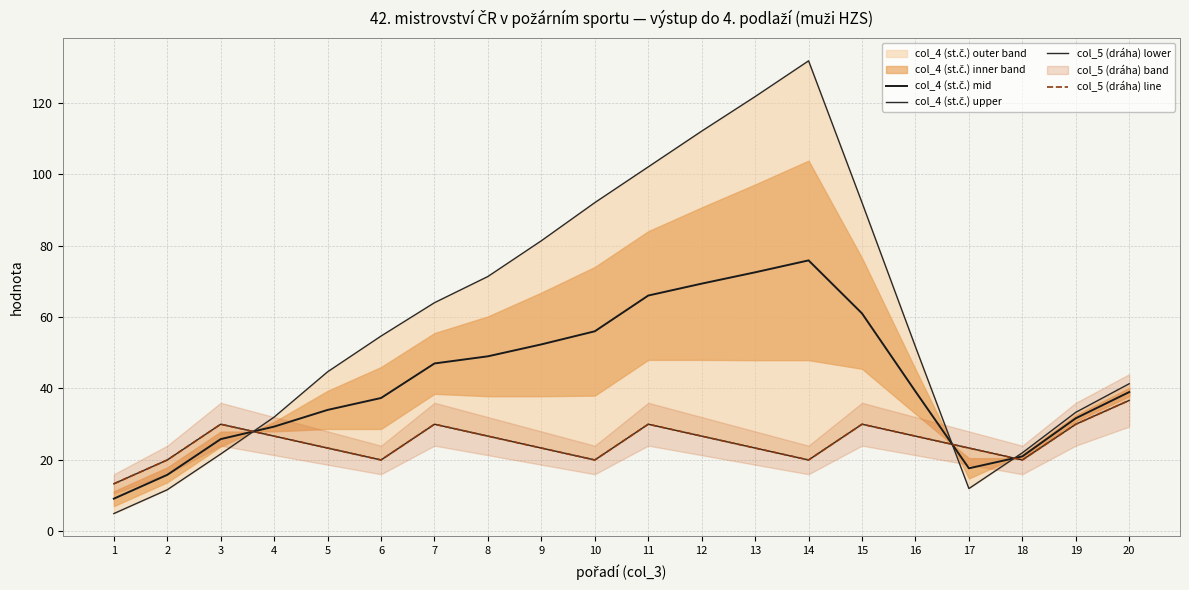

Reading right to left, transcribe all the data shown in this chart.

col_4 (st.č.) mid: 39.0	31.7	21.0	17.7	39.2	61.0	75.8	72.5	69.3	66.0	56.0	52.3	49.0	47.0	37.3	34.0	29.3	25.8	15.8	9.2
col_4 (st.č.) upper: 41.3	33.3	22.0	12.0	51.7	92.0	131.7	121.7	112.0	102.0	92.0	81.3	71.3	64.0	54.7	44.7	32.0	21.7	11.7	5.0
col_5 (dráha) lower: 36.7	30.0	20.0	23.3	26.7	30.0	20.0	23.3	26.7	30.0	20.0	23.3	26.7	30.0	20.0	23.3	26.7	30.0	20.0	13.3
col_5 (dráha) line: 36.7	30.0	20.0	23.3	26.7	30.0	20.0	23.3	26.7	30.0	20.0	23.3	26.7	30.0	20.0	23.3	26.7	30.0	20.0	13.3